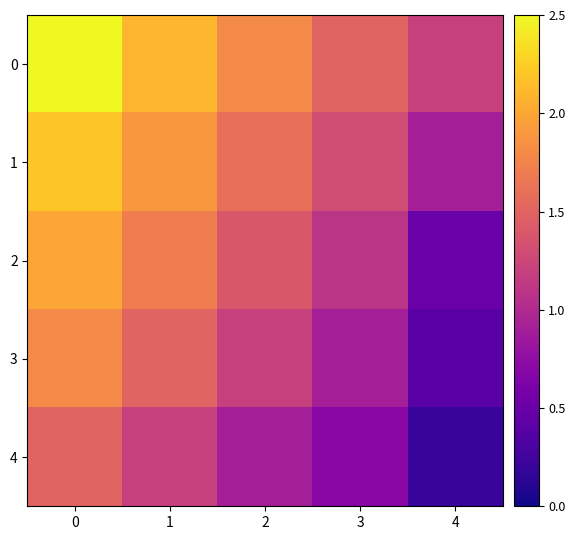

What is the maximum value shown in the chart?

2.5